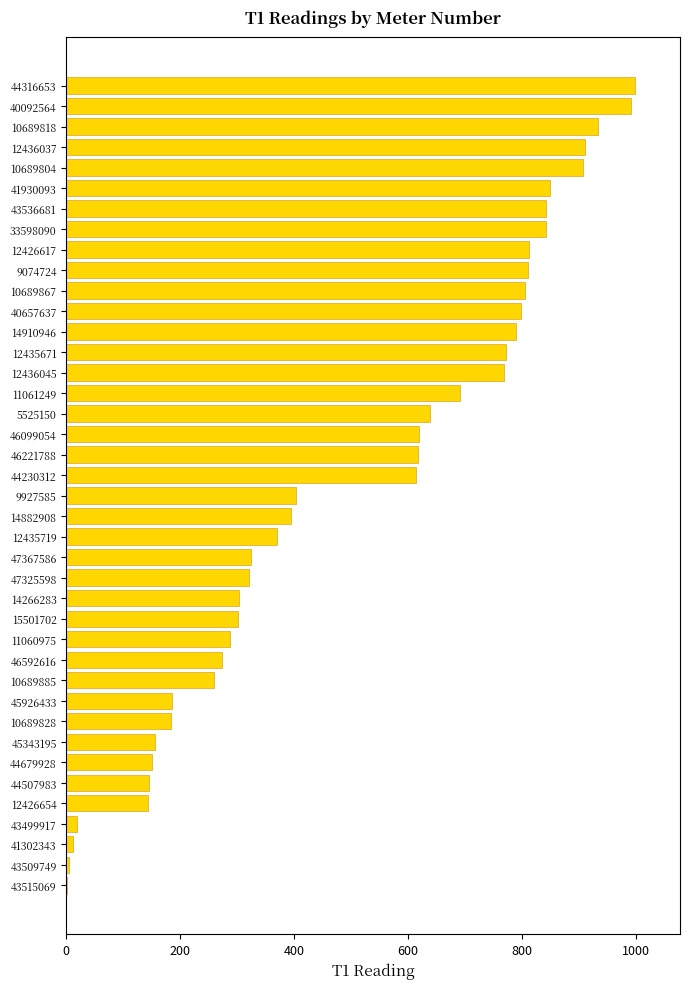

What is the sum of all values?

20254